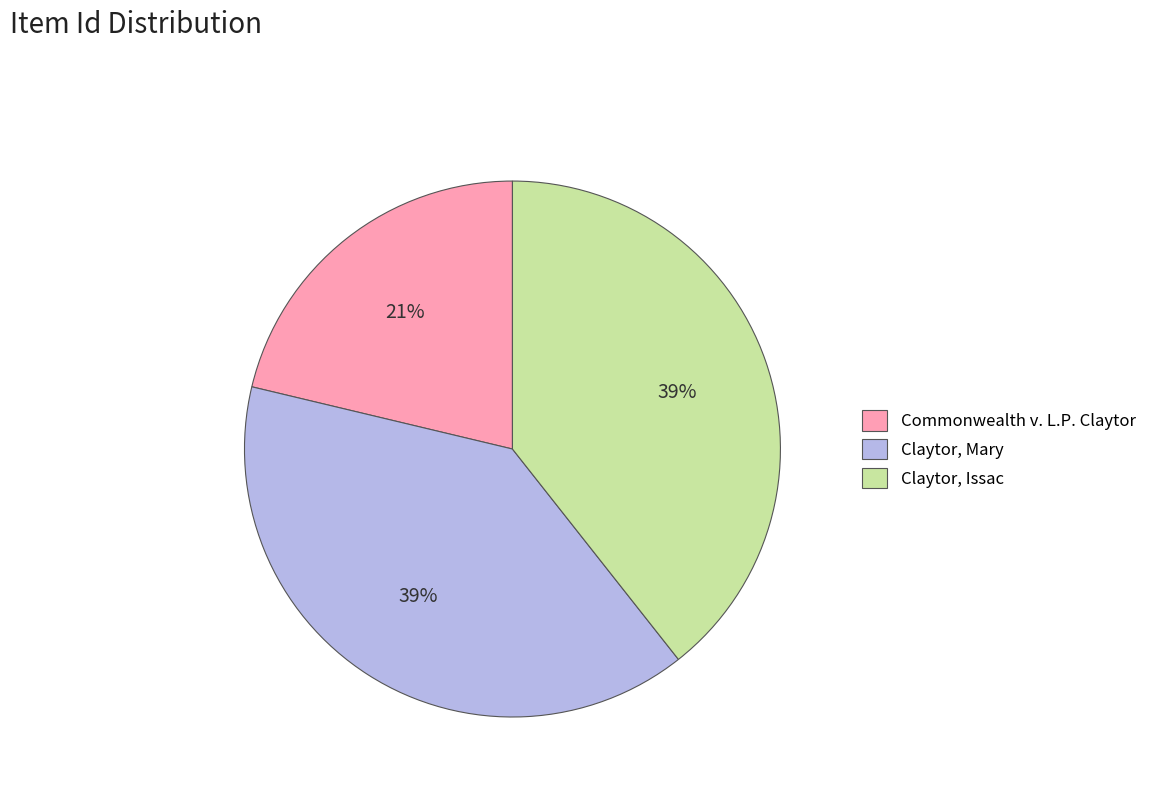

What percentage is the Claytor, Mary slice, to the nearest percent?

39%